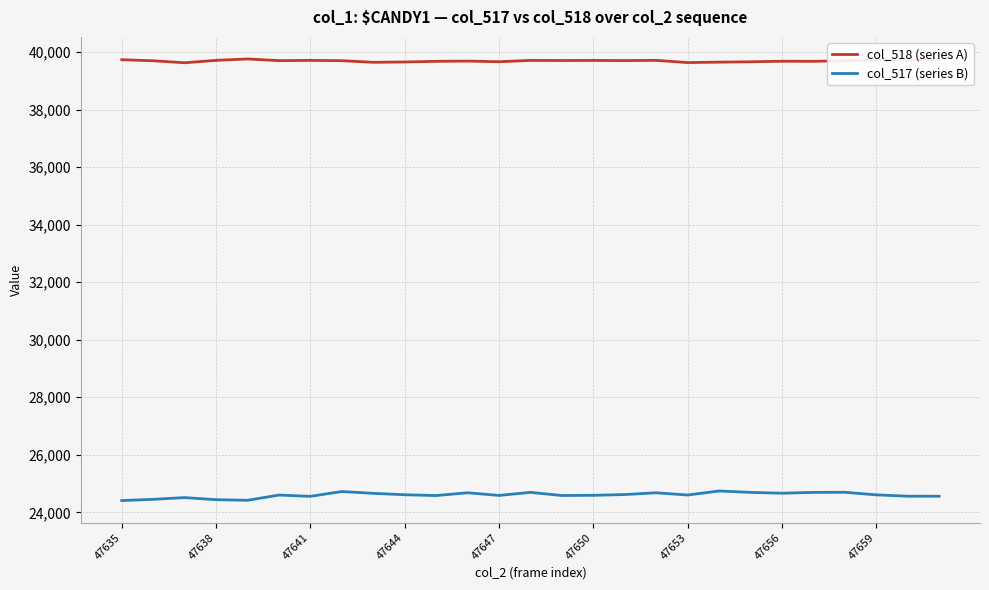

List the series in order of their peak value, lowest first.

col_517 (series B), col_518 (series A)